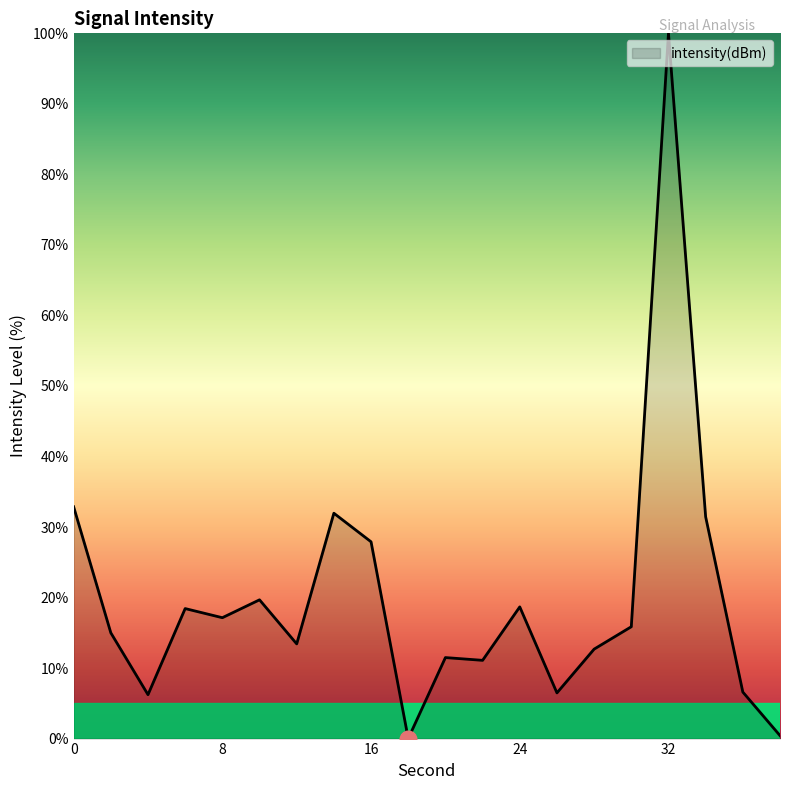

What is the difference between the maximum and minimum values?

100.0